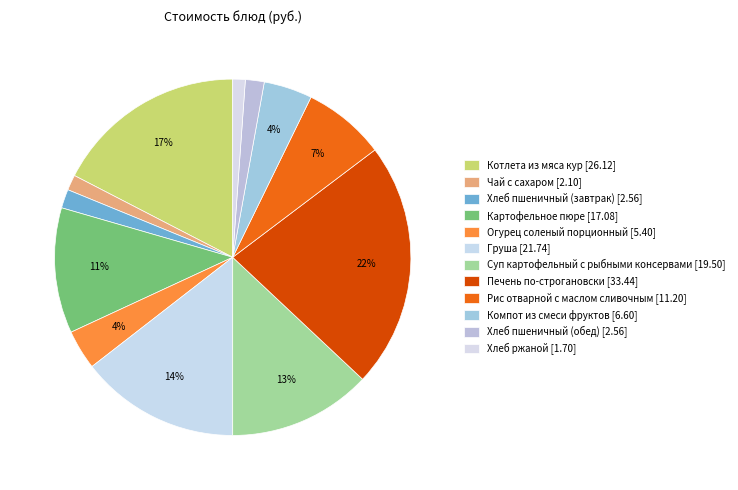

Is Хлеб пшеничный (обед) the majority of the pie?

No